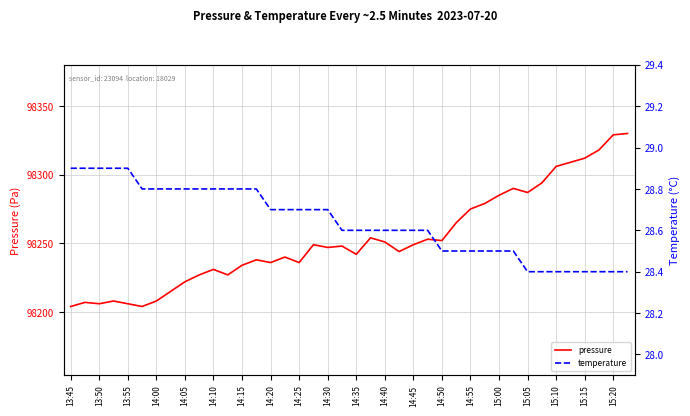

What is the highest value of the pressure series?

98330